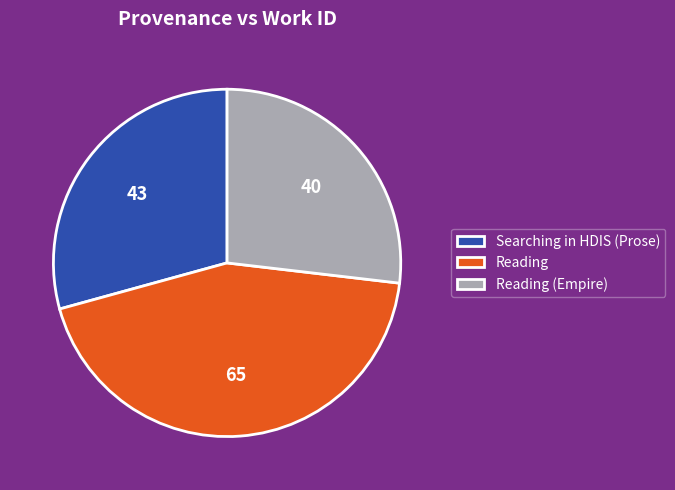

Is it true that Searching in HDIS (Prose) is 38% of the pie?

False